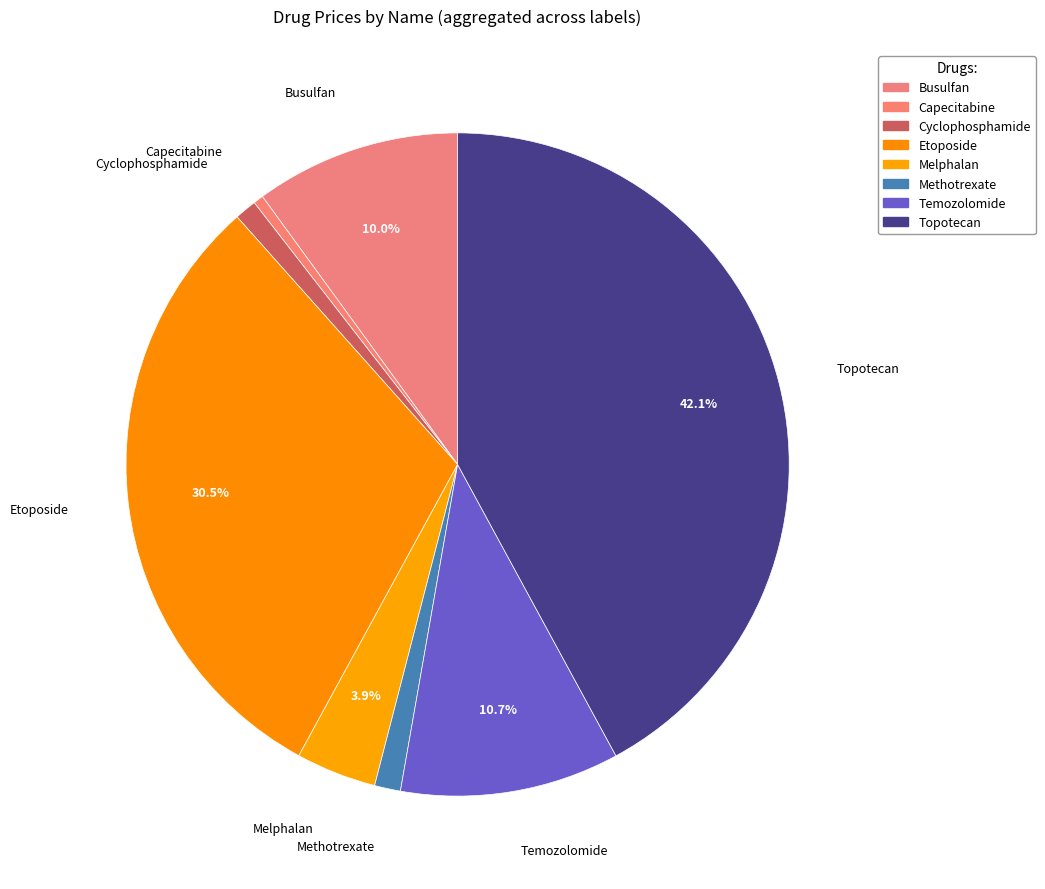

True or false: Melphalan accounts for 4% of the total.

True